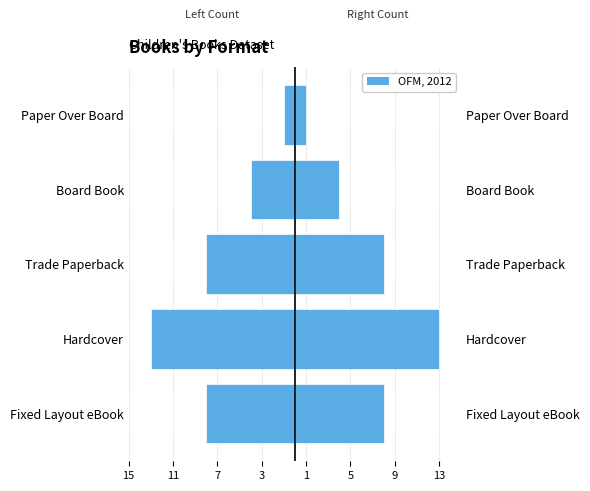

What is the sum of the Count (right) values at Trade Paperback and Fixed Layout eBook?

16